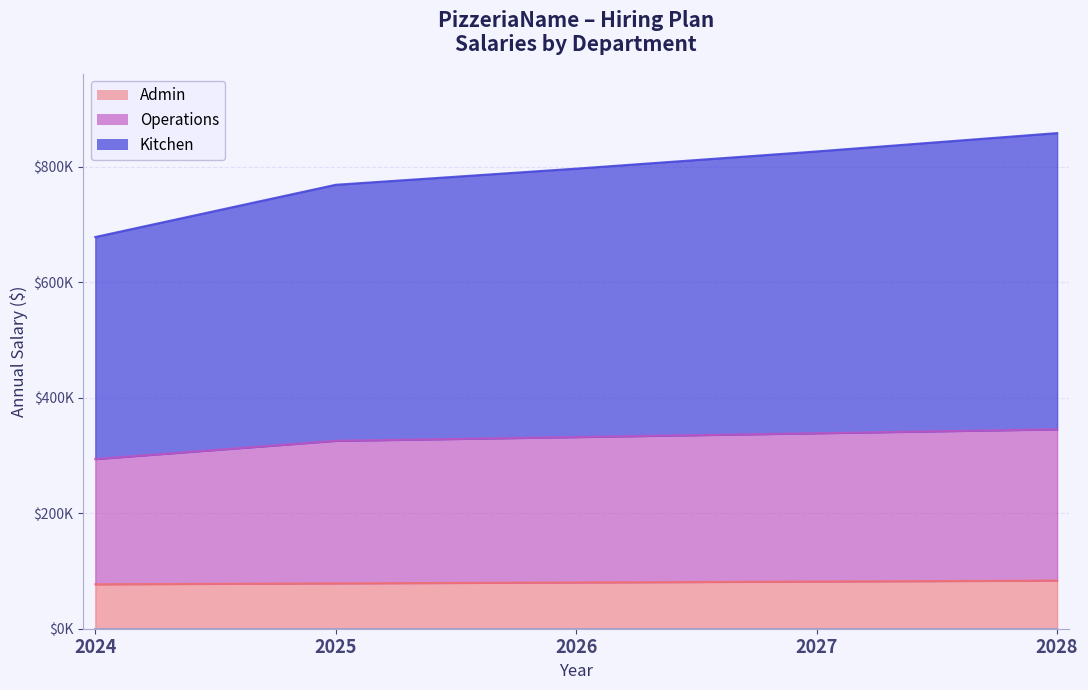

Rank the series at 2027 from lowest to highest value.

Admin, Operations, Kitchen